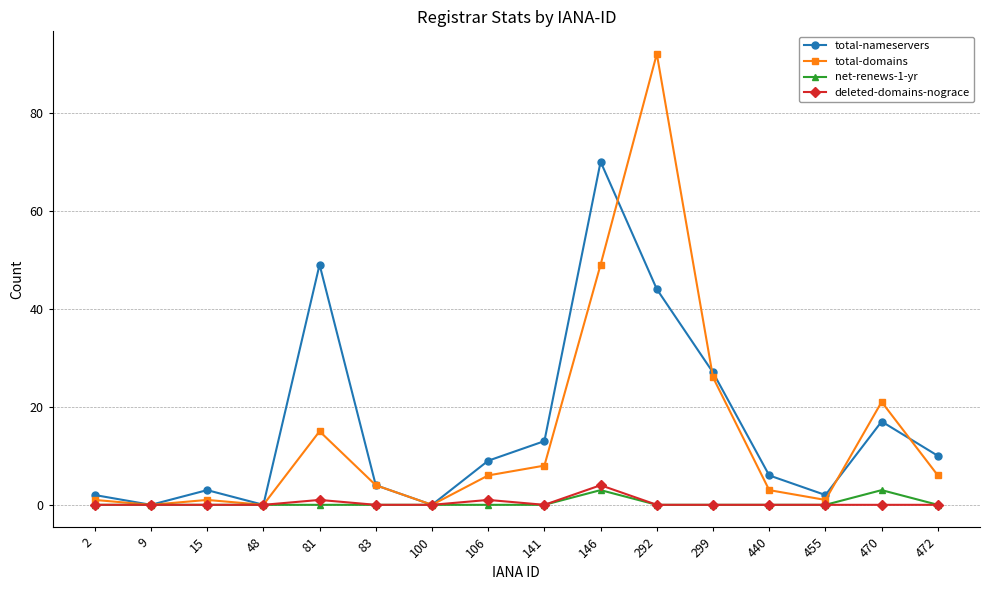

What is the value of the total-domains point at the 13th from the left?

3